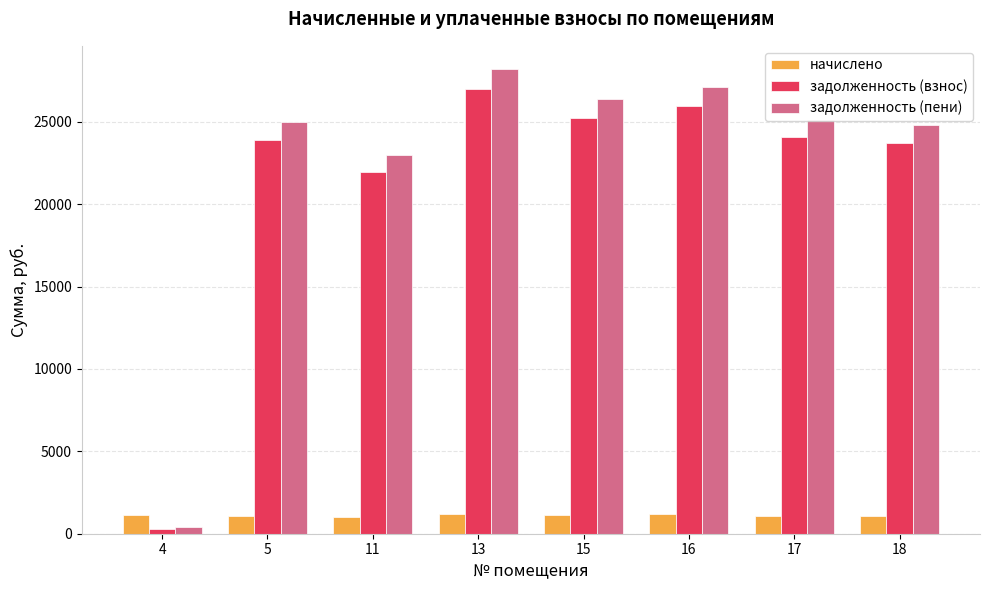

What is the difference between the задолженность (пени) values at 13 and 15?

1839.0